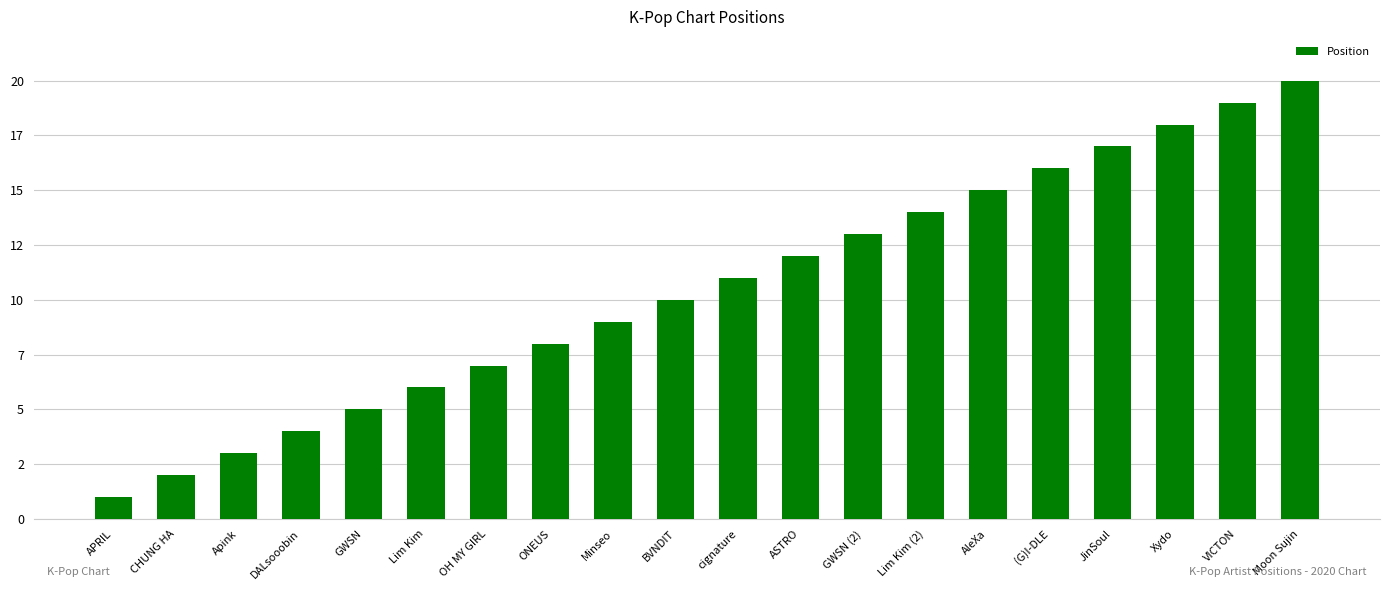

What is the smallest value displayed?

1